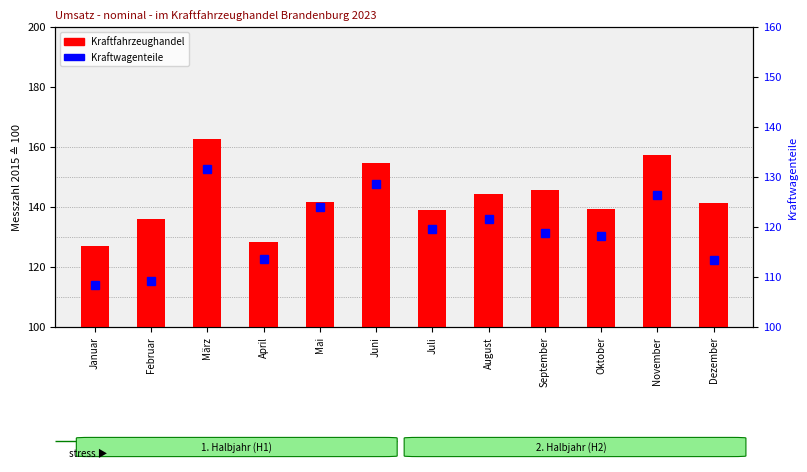

Which series has the widest spread of values?

Kraftfahrzeughandel